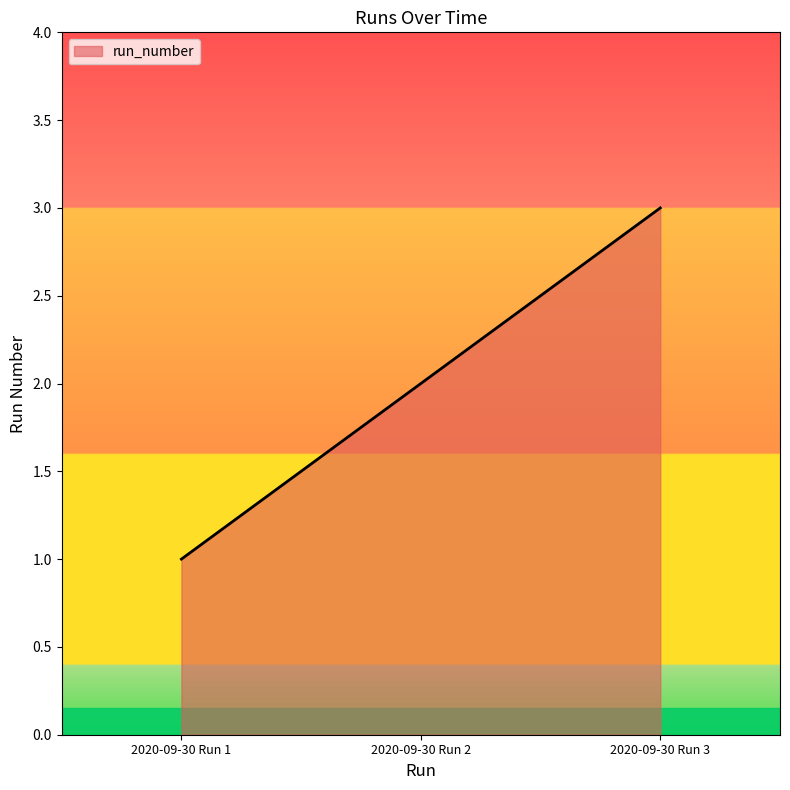

Reading left to right, what are all the values shown in this chart?

1	2	3